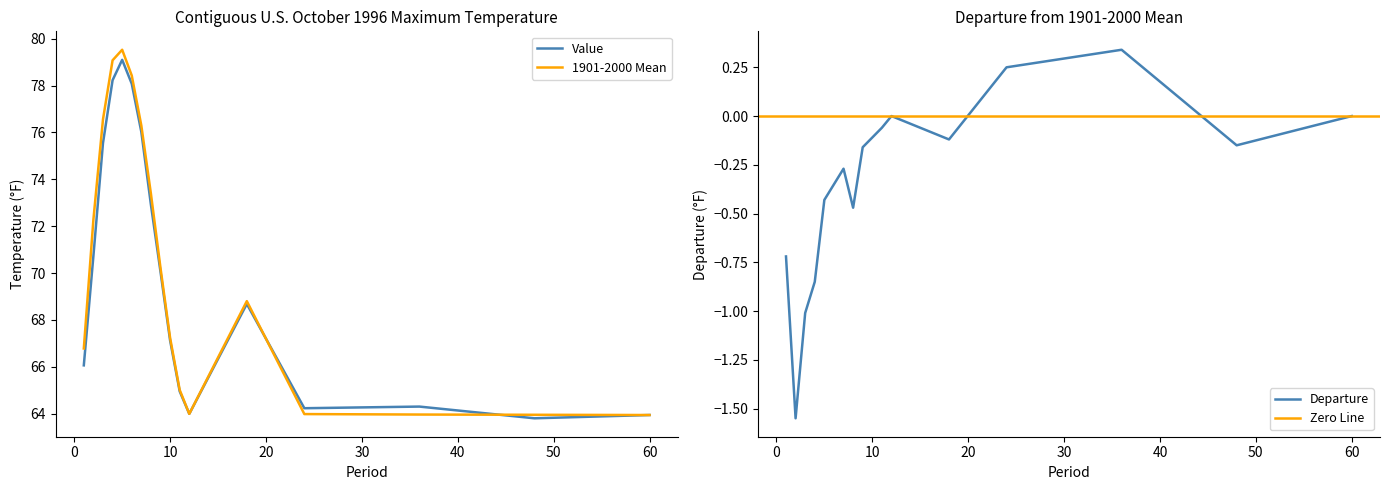

Where is Value nearest to the value 71?

2